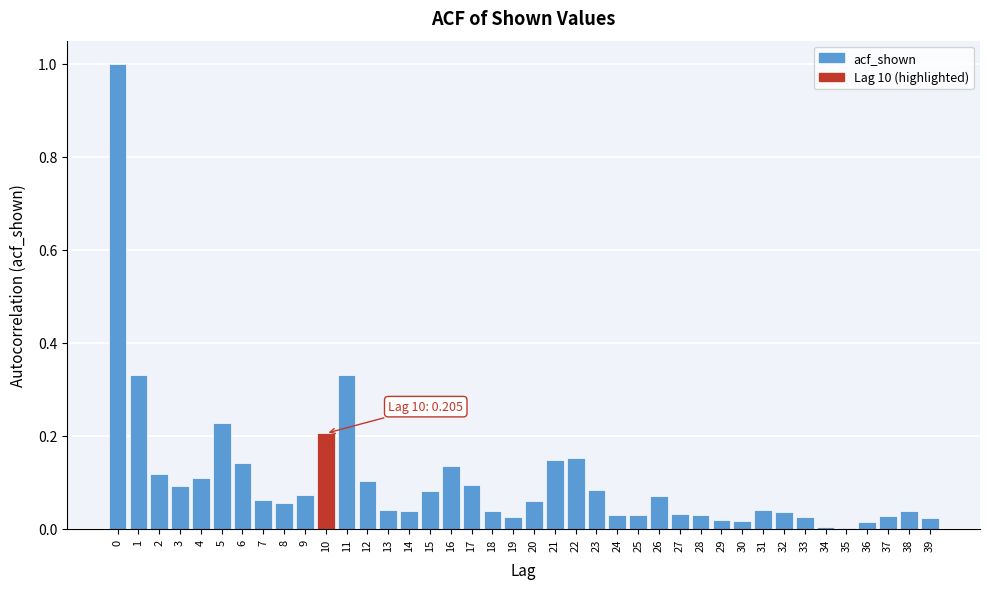

What is the sum of all values?

4.2